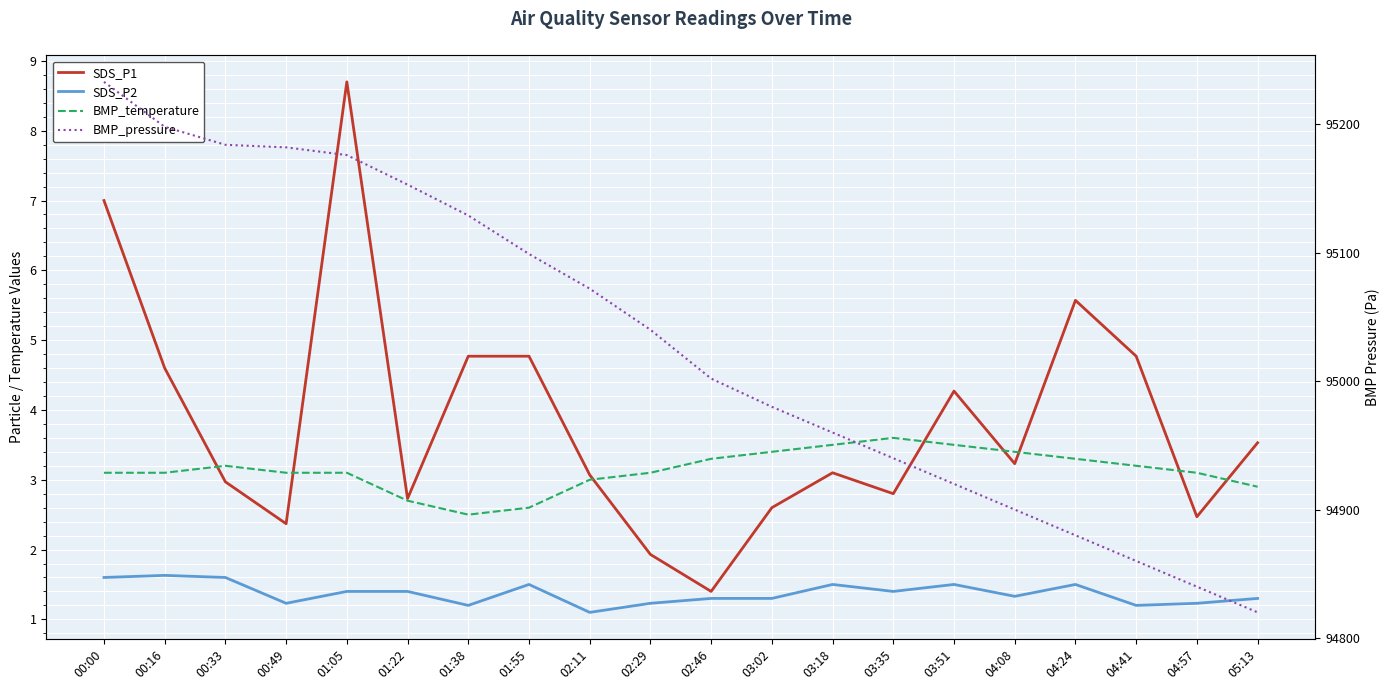

True or false: SDS_P1 and BMP_pressure intersect in this chart.

False